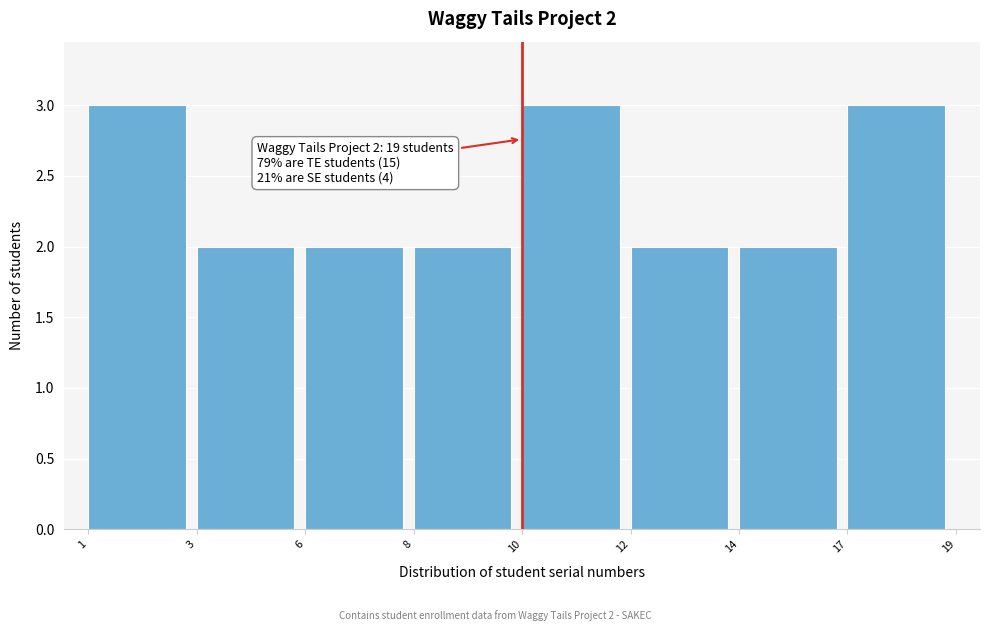

Reading left to right, what are all the values shown in this chart?

1=3	3=2	6=2	8=2	10=3	12=2	14=2	17=3